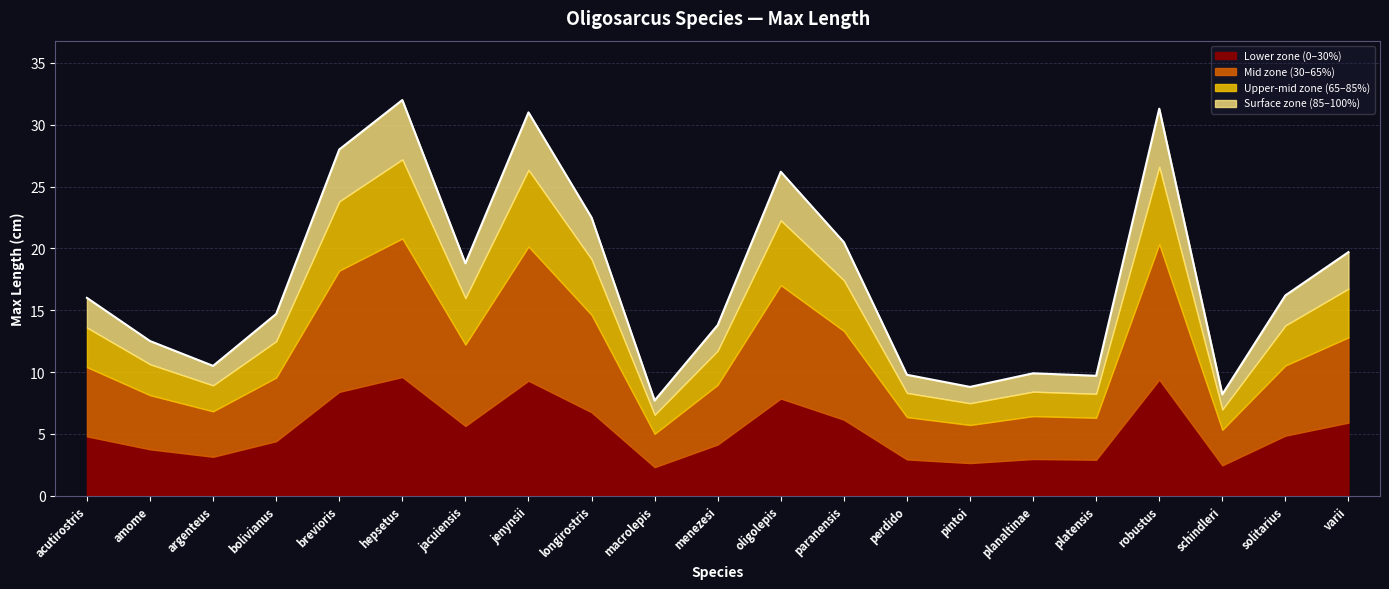

True or false: the data has more than 1 interior local peaks.

True